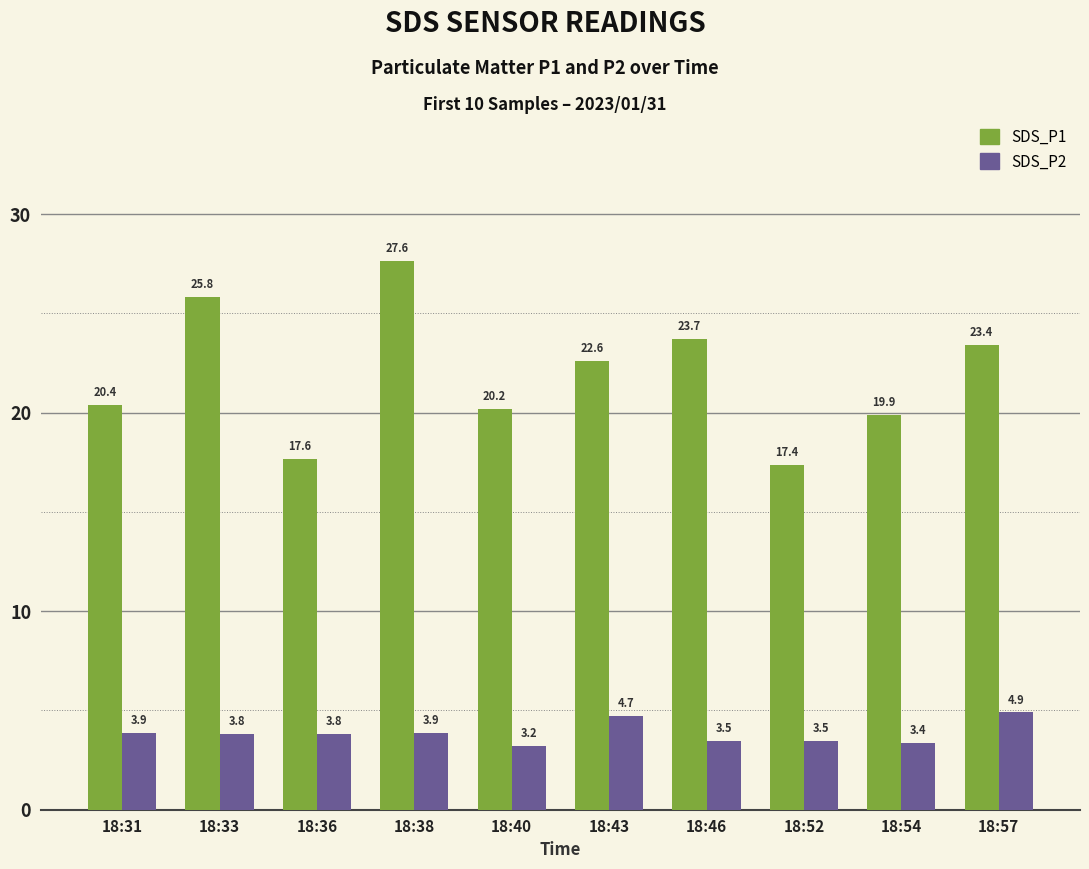

What is the spread (max minus min) of values at 18:38?

23.8